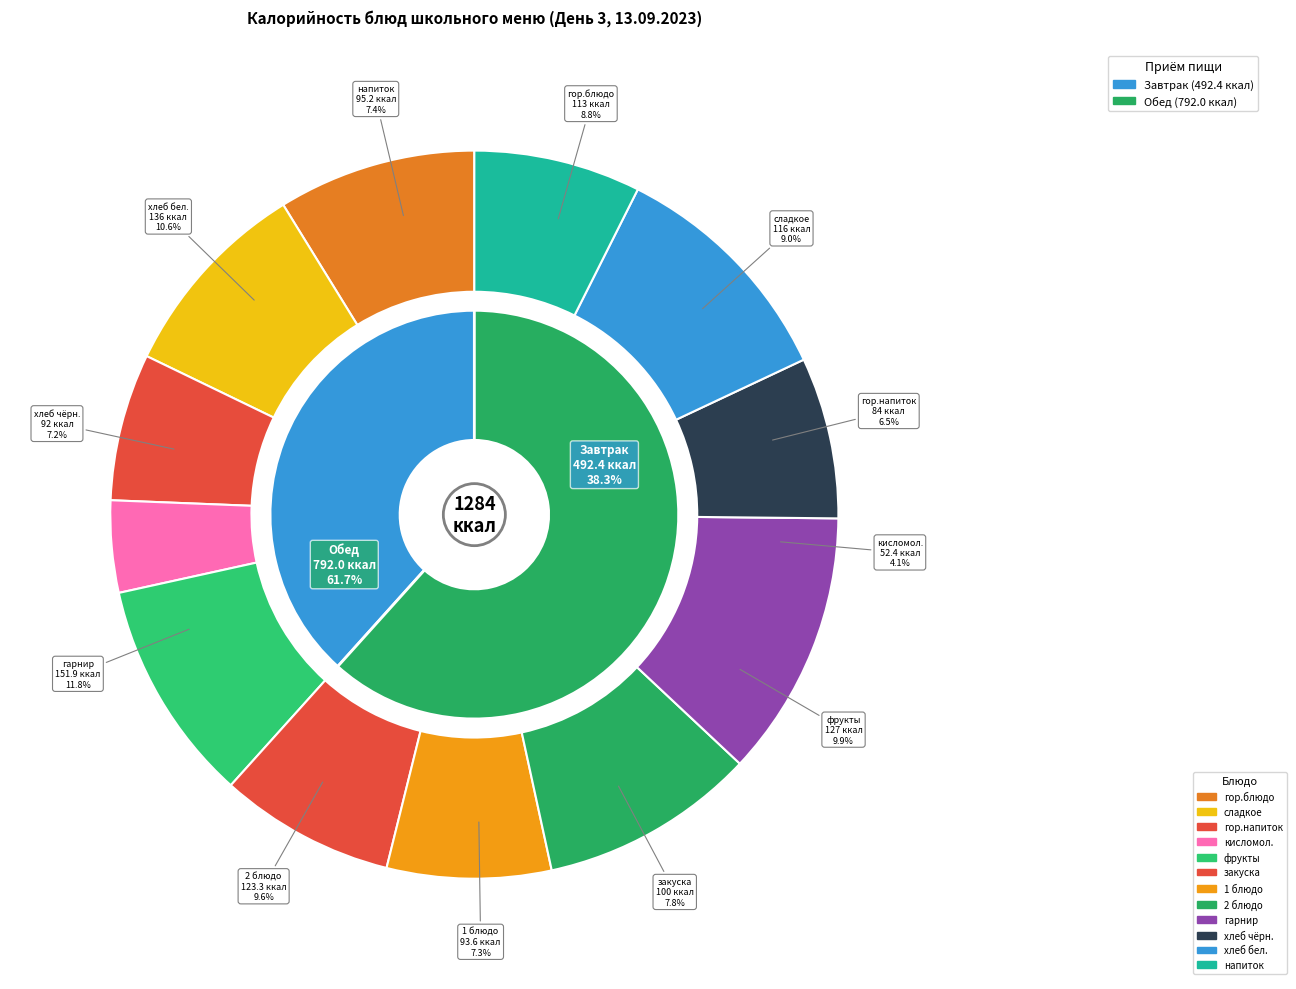

What is the smallest slice in the pie chart?

кисломол. (Йогурт фруктовый)